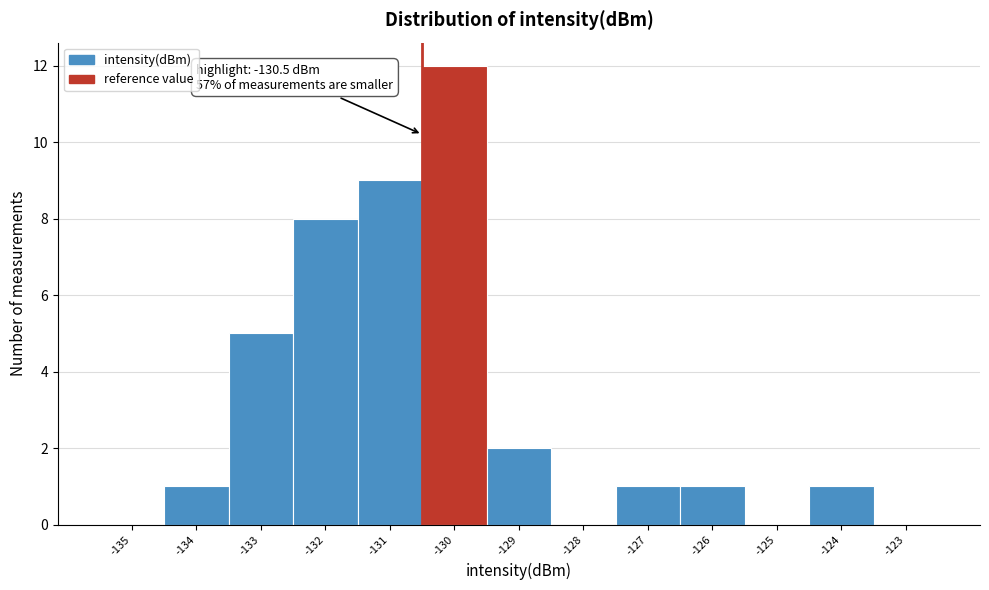

Which range on the x-axis has the tallest bar?

-130.5 to -129.5